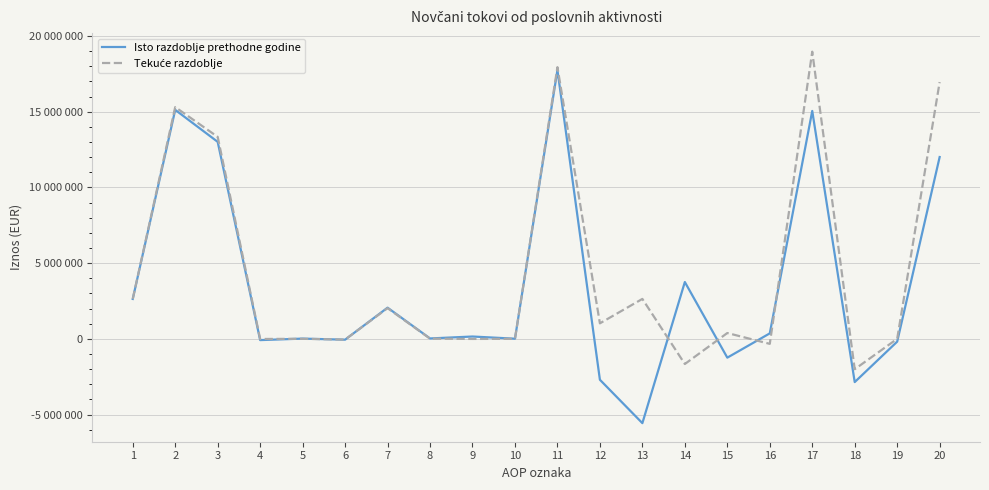

Does the chart have visible grid lines?

Yes